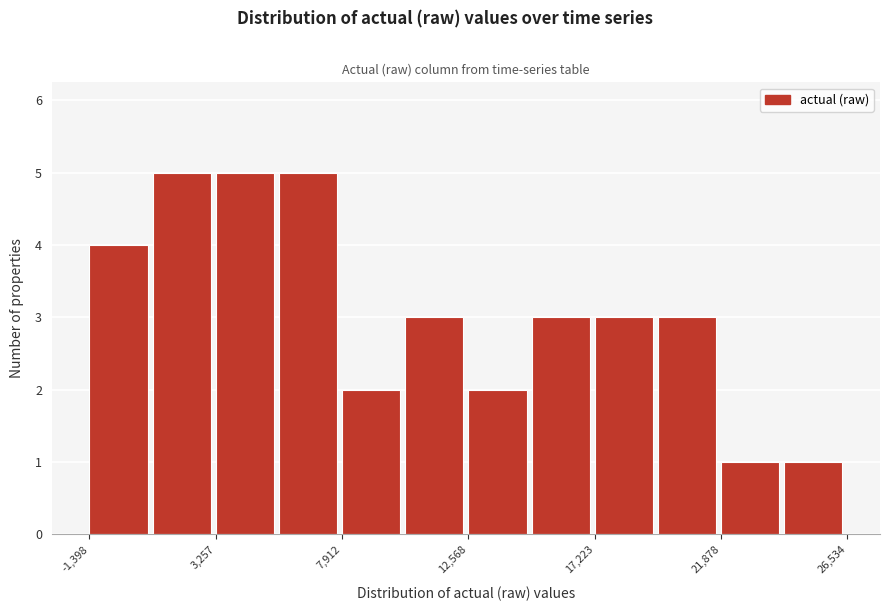

Reading left to right, list every bar in this chart as the range it spans on the x-axis followed by its height. Neither the bar edges nor the heights are printed on the chart, so give them approximately, as read against the axes.

-1500 to 1000: 4
1000 to 3500: 5
3500 to 5500: 5
5500 to 8000: 5
8000 to 10000: 2
10000 to 12500: 3
12500 to 15000: 2
15000 to 17000: 3
17000 to 19500: 3
19500 to 22000: 3
22000 to 24000: 1
24000 to 26500: 1